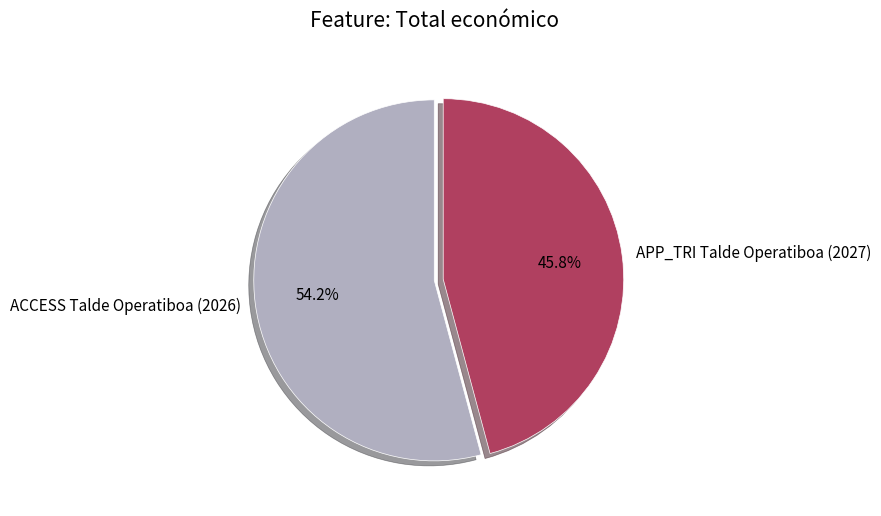

Which category accounts for the majority?

ACCESS Talde Operatiboa (2026)